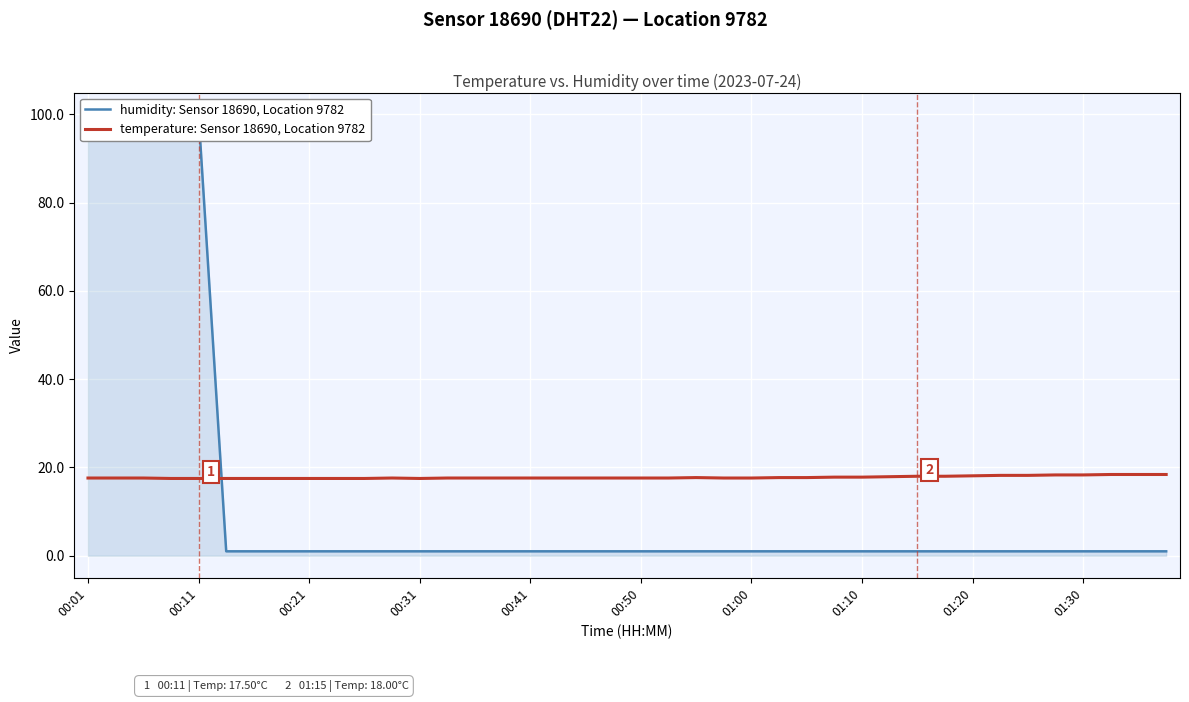

Reading right to left, list all the values displayed in this chart.

humidity: Sensor 18690, Location 9782: 1.0	1.0	1.0	1.0	1.0	1.0	1.0	1.0	1.0	1.0	1.0	1.0	1.0	1.0	1.0	1.0	1.0	1.0	1.0	1.0	1.0	1.0	1.0	1.0	1.0	1.0	1.0	1.0	1.0	1.0	1.0	1.0	1.0	1.0	1.0	99.9	99.9	99.9	99.9	99.9
temperature: Sensor 18690, Location 9782: 18.4	18.4	18.4	18.3	18.3	18.2	18.2	18.1	18.0	18.0	17.9	17.8	17.8	17.7	17.7	17.6	17.6	17.7	17.6	17.6	17.6	17.6	17.6	17.6	17.6	17.6	17.6	17.5	17.6	17.5	17.5	17.5	17.5	17.5	17.5	17.5	17.5	17.6	17.6	17.6